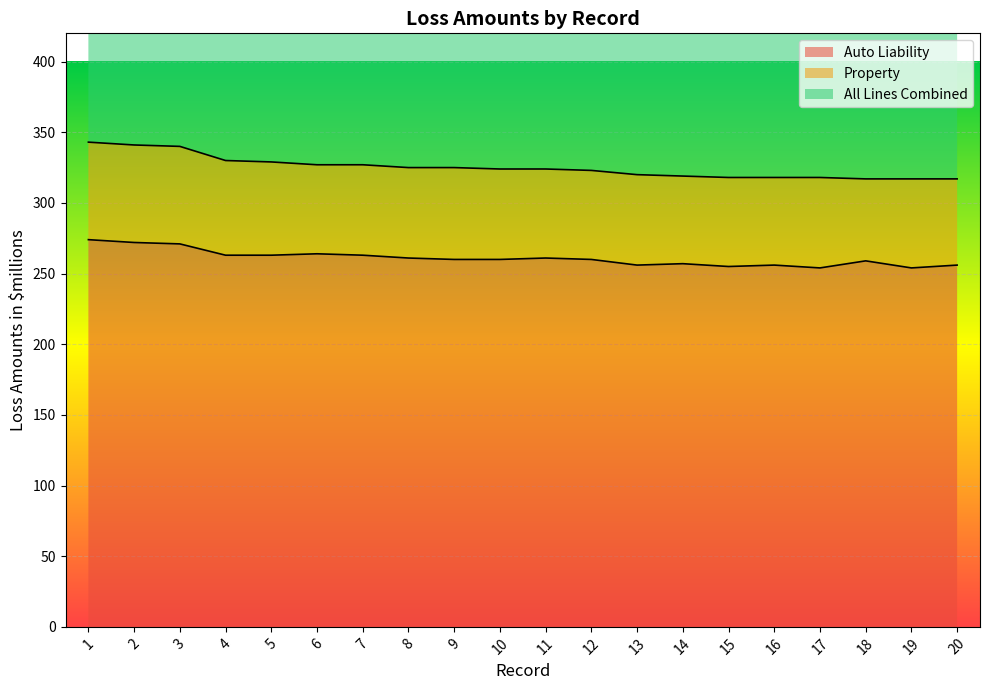

The value of All Lines Combined at 14 is 319. True or false?

True